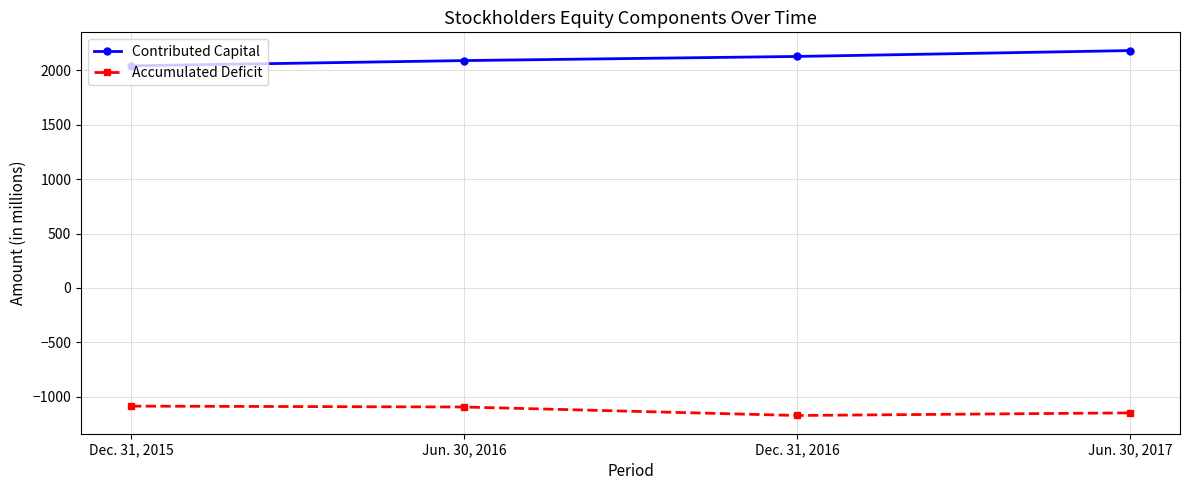

The Contributed Capital series shows 2182 at Jun. 30, 2017. True or false?

True